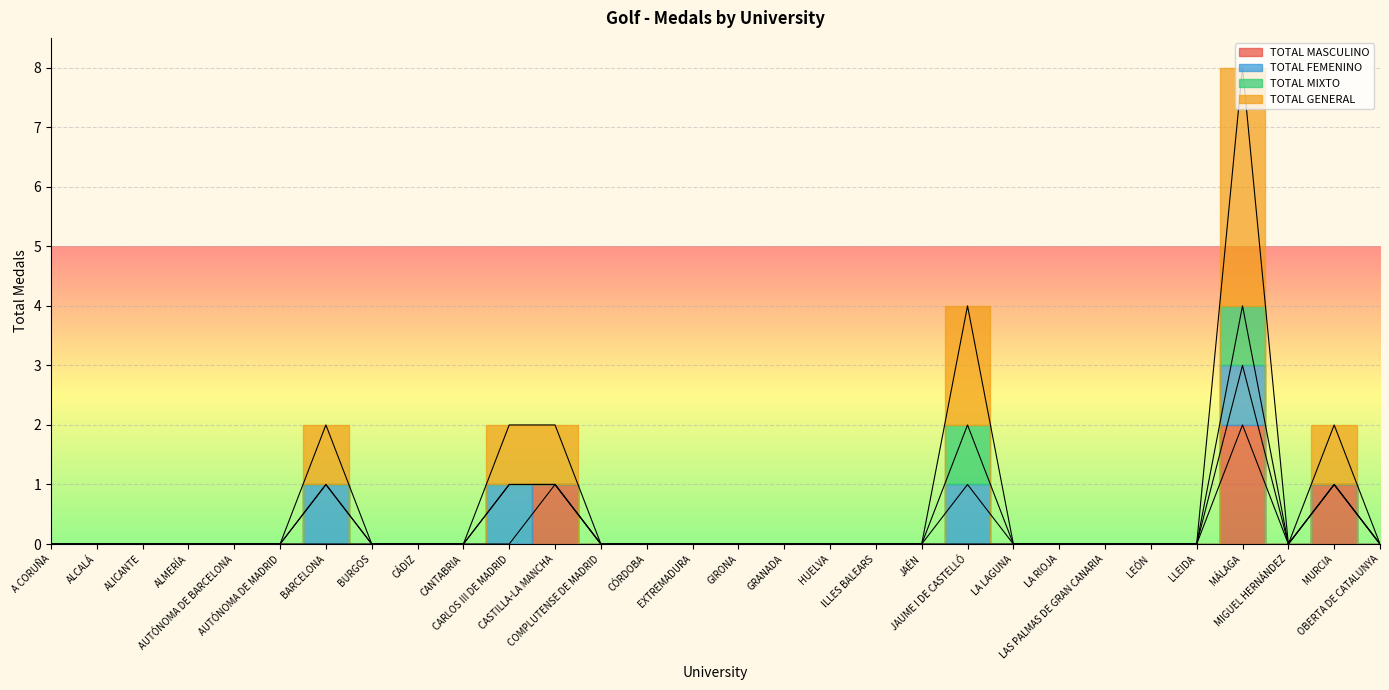

Which series changed the most between AUTÓNOMA DE BARCELONA and GIRONA?

TOTAL MASCULINO